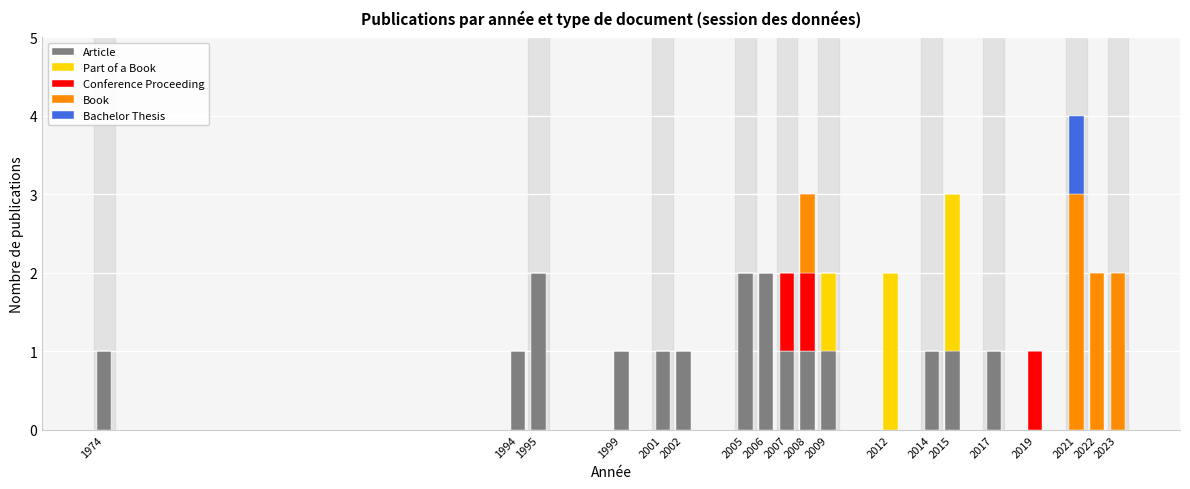

What is the difference between the Article values at 2017 and 2006?

1